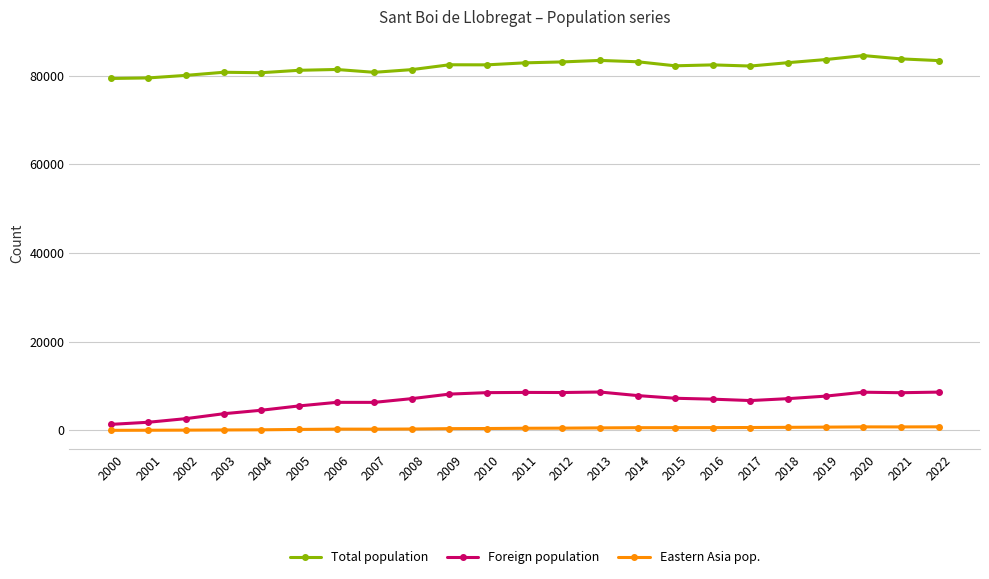

True or false: Foreign population has more than 0 points higher than both neighbors.

True